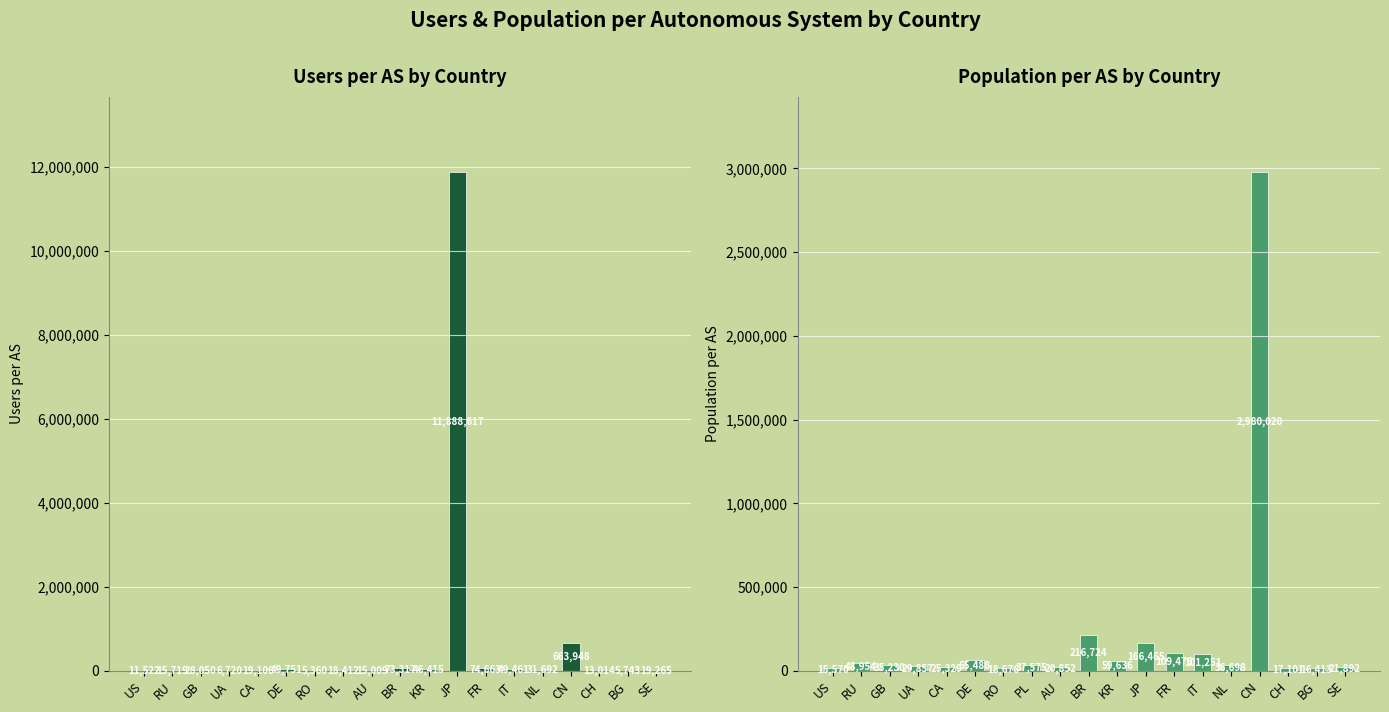

Which has a higher value, BG or KR?

KR